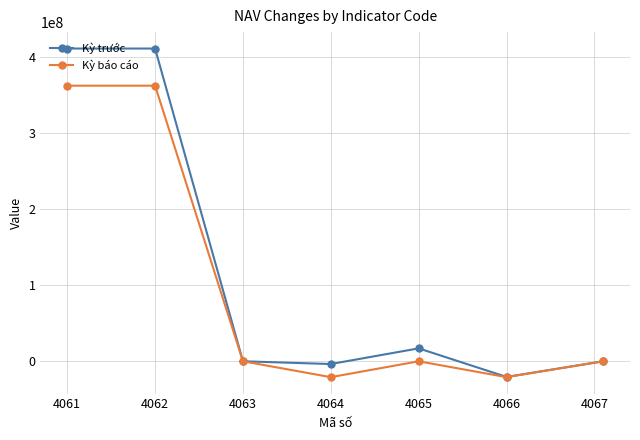

Rank the series by their maximum value, from lowest to highest.

Kỳ báo cáo, Kỳ trước